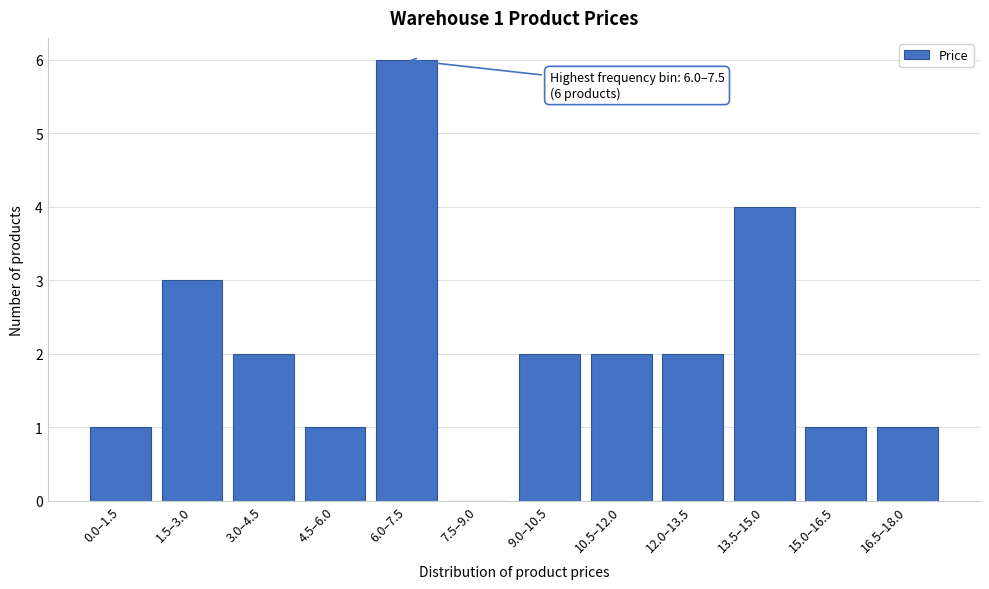

Reading left to right, what are all the values shown in this chart?

0.0–1.5=1	1.5–3.0=3	3.0–4.5=2	4.5–6.0=1	6.0–7.5=6	7.5–9.0=0	9.0–10.5=2	10.5–12.0=2	12.0–13.5=2	13.5–15.0=4	15.0–16.5=1	16.5–18.0=1